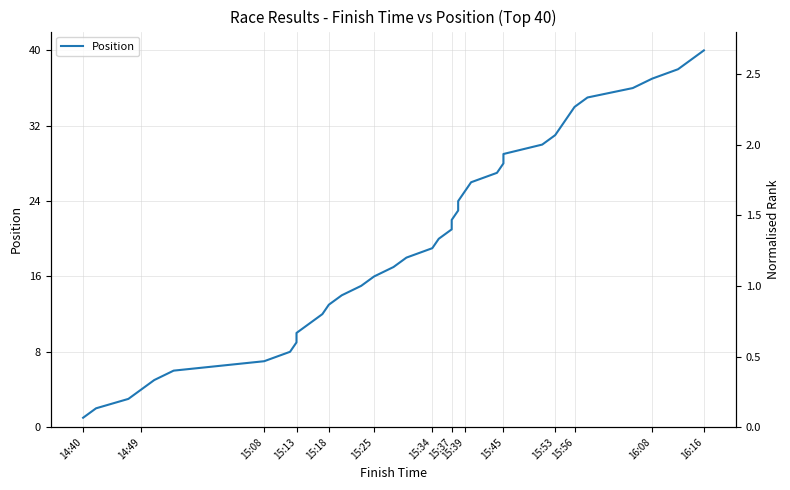

Is it true that the value at 31 is 47?

False